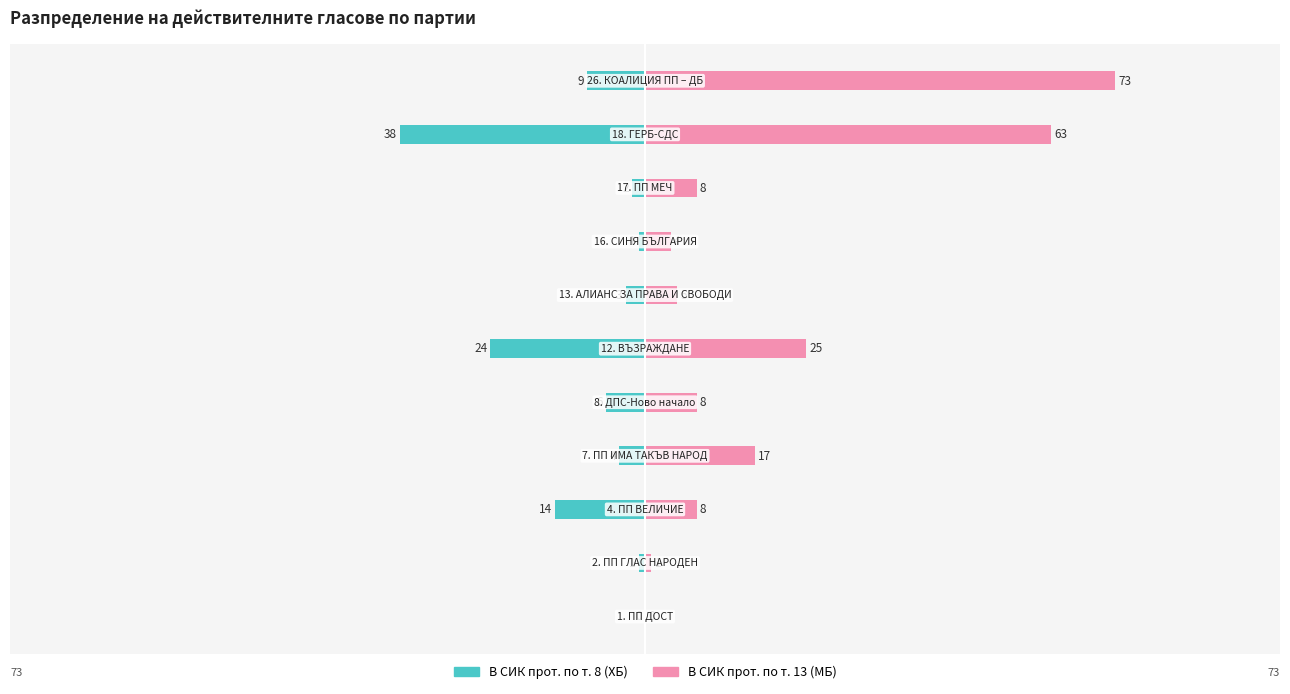

How many values in the В СИК прот. по т. 13 (МБ) series exceed 8?

4